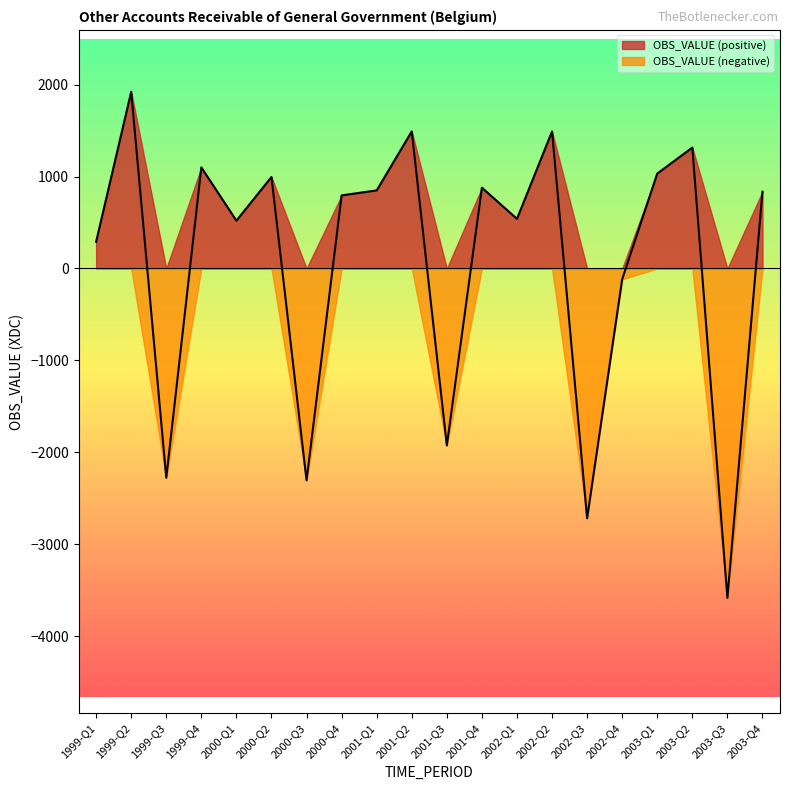

True or false: the data has more than 1 interior local peaks.

True